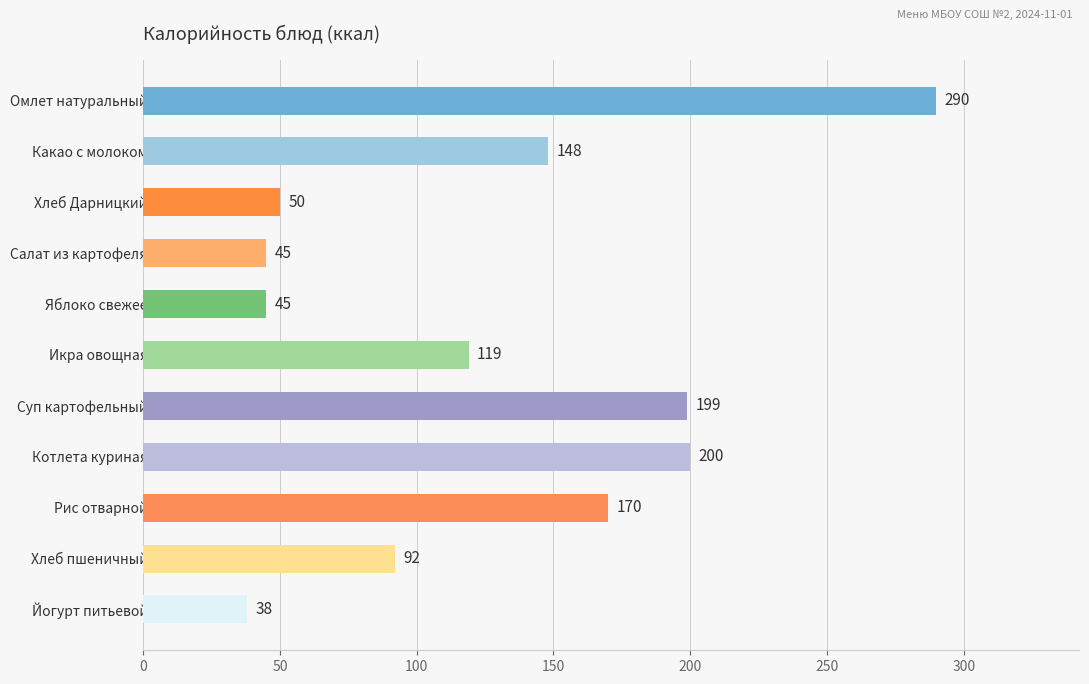

Count the number of categories in the chart.

11